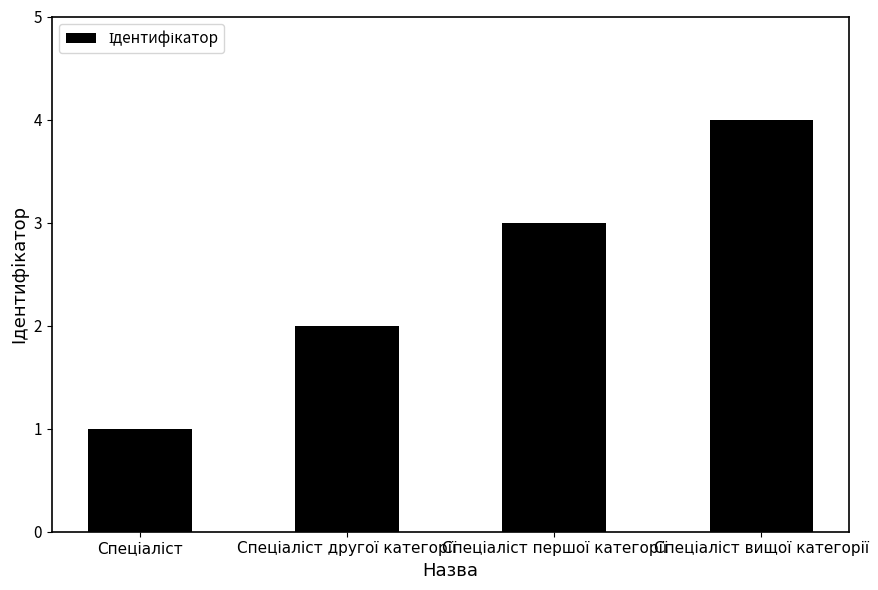

What is the difference between the maximum and minimum values?

3